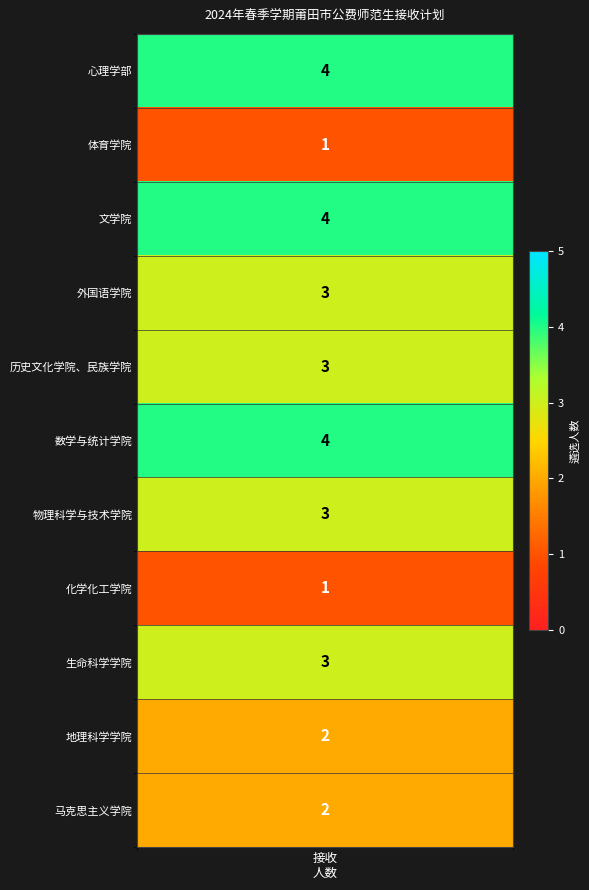

Reading left to right, extract all data points from this chart.

values=4	1=1	2=4	3=3	4=3	5=4	6=3	7=1	8=3	9=2	10=2